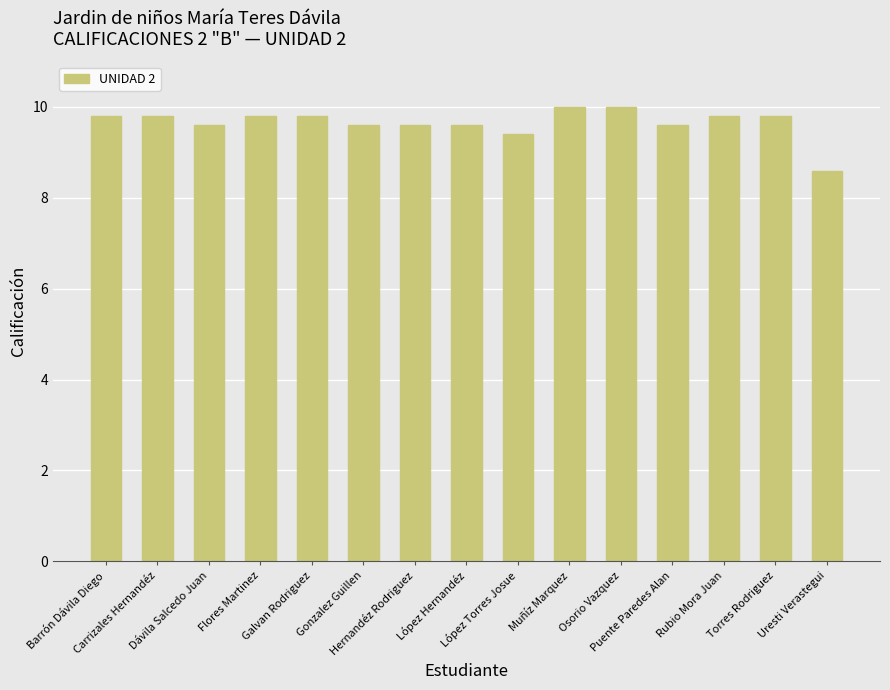

What is the difference between the second highest and second lowest values?

0.6